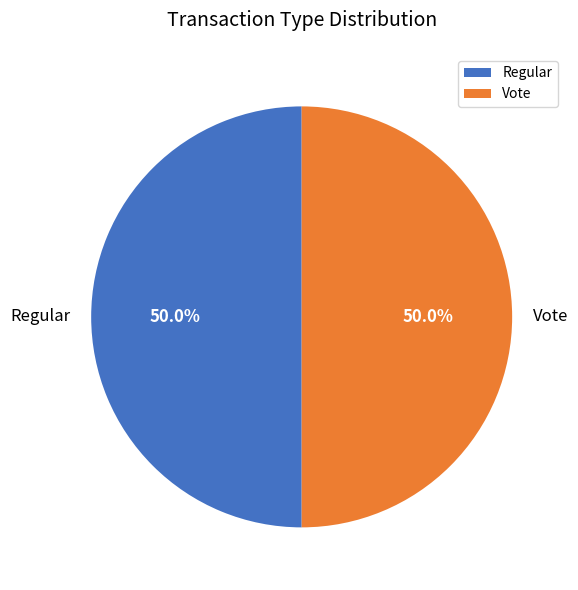

Combined, do Vote and Regular account for over 50%?

Yes